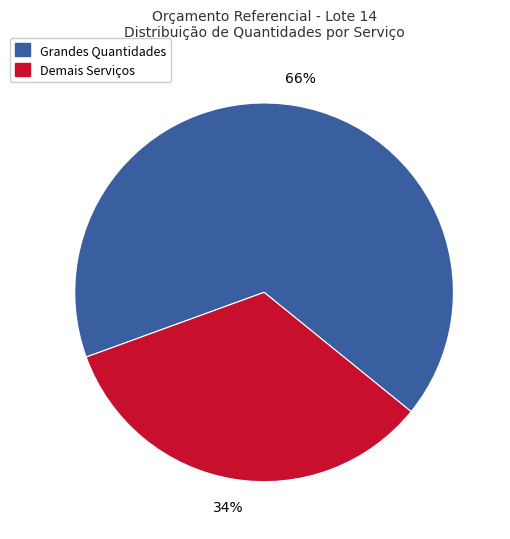

How many segments does this pie chart have?

2